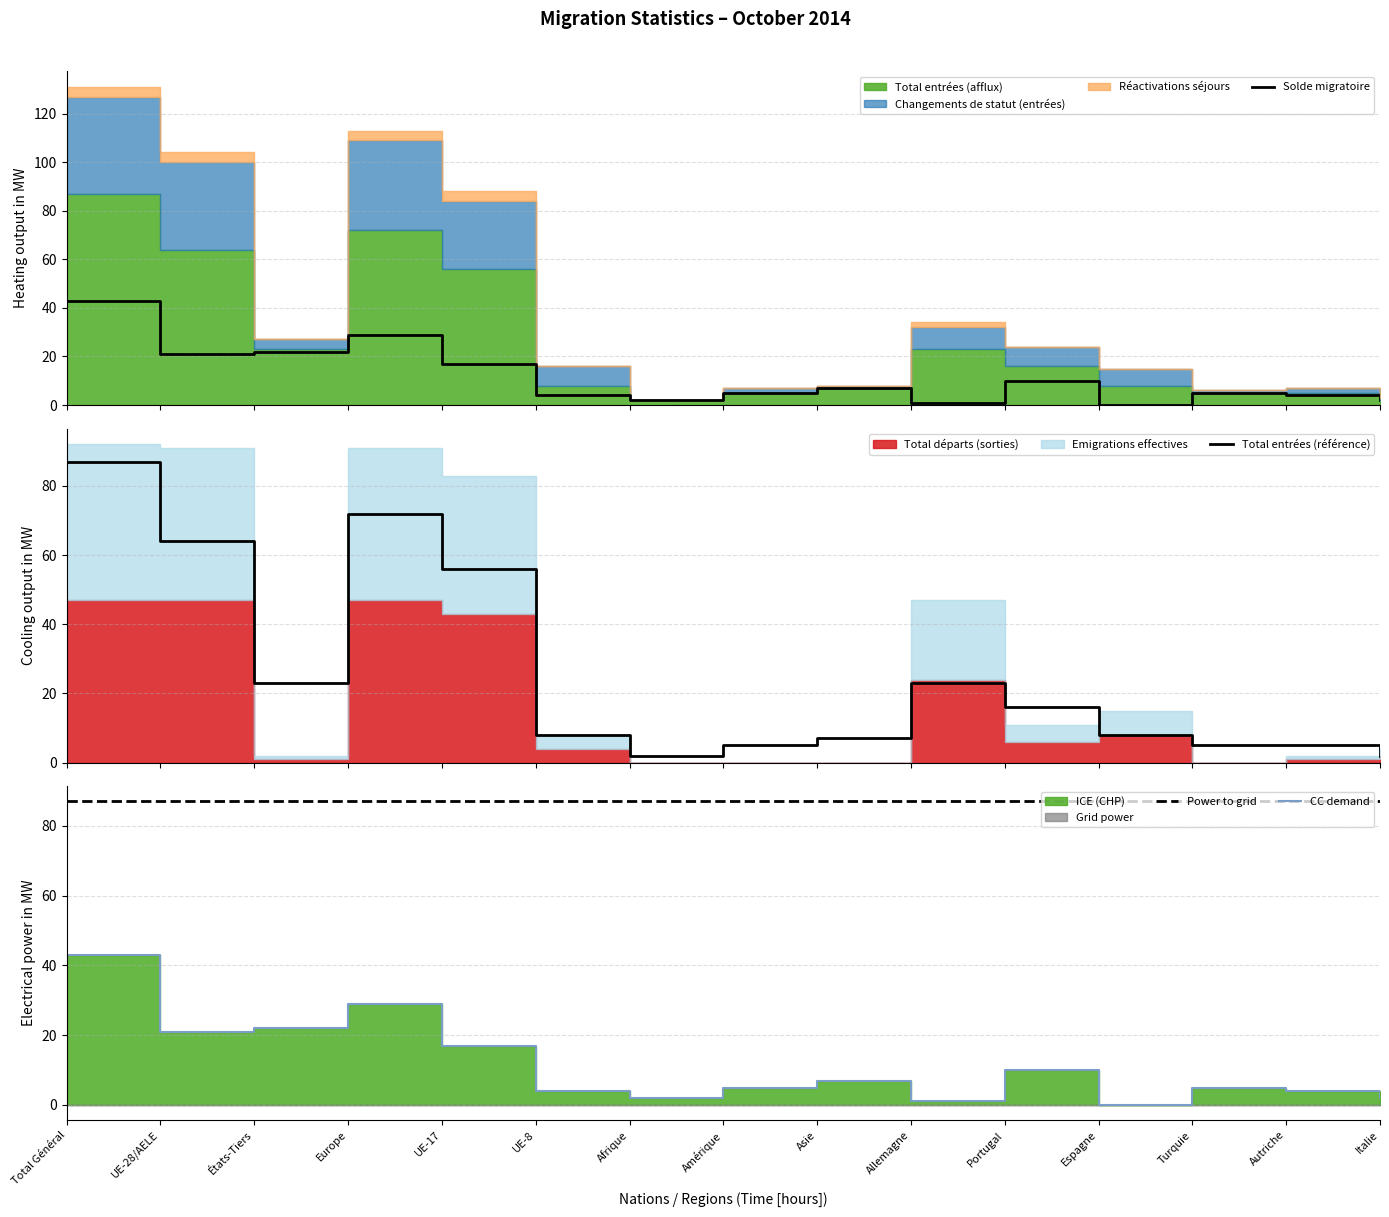

What is the sum of all Total entrées (afflux) values?

383